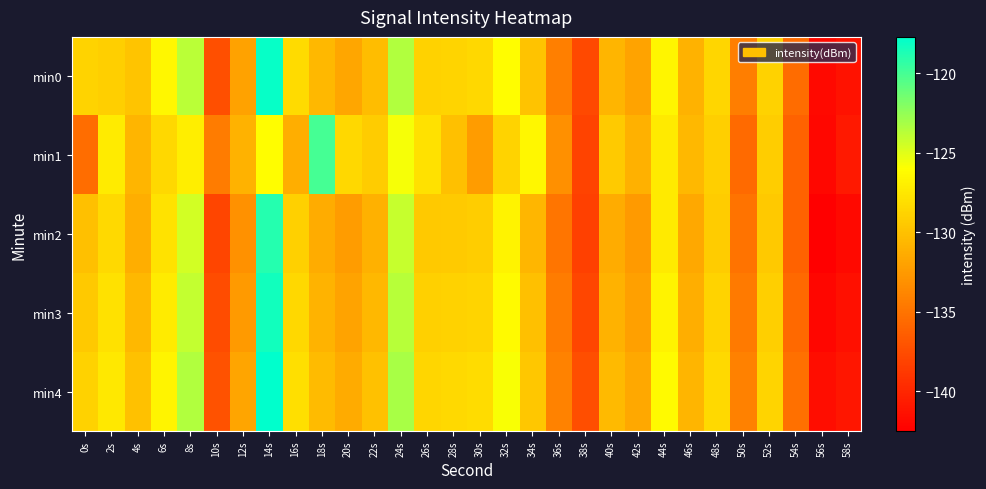

What is the minimum value shown in the chart?

-142.5